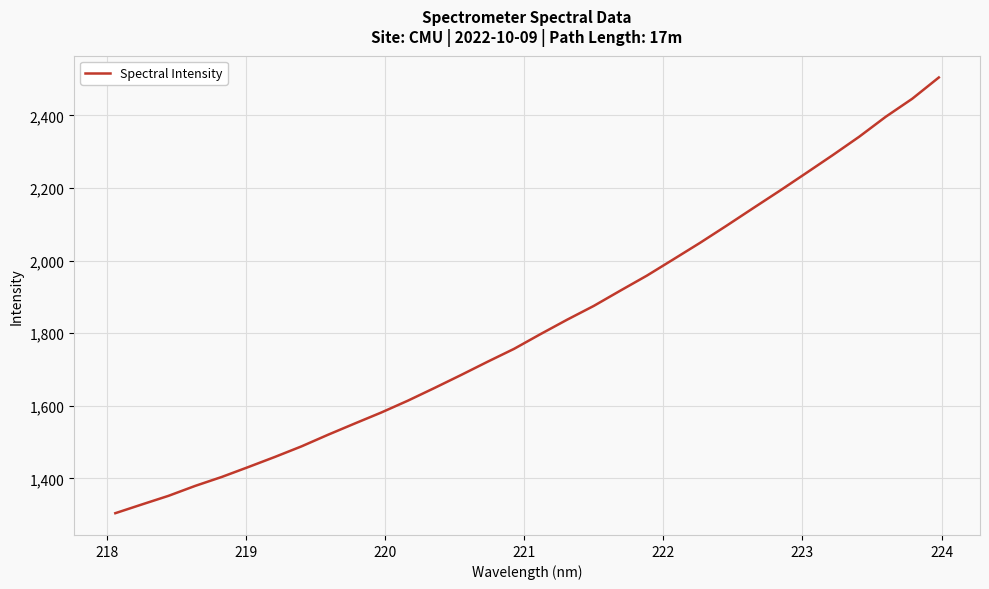

What is the smallest value displayed?

1304.4